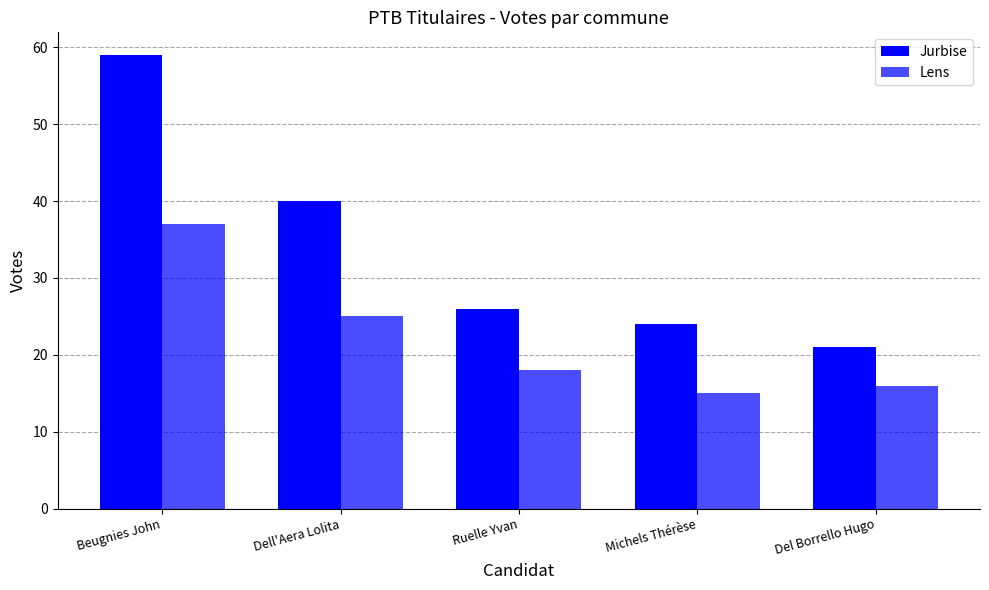

List the labels in order of Jurbise value, largest first.

Beugnies John, Dell'Aera Lolita, Ruelle Yvan, Michels Thérèse, Del Borrello Hugo